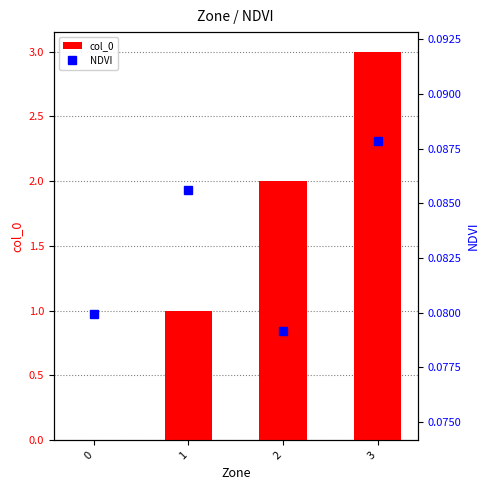

Where does the col_0 series first go above 2?

3